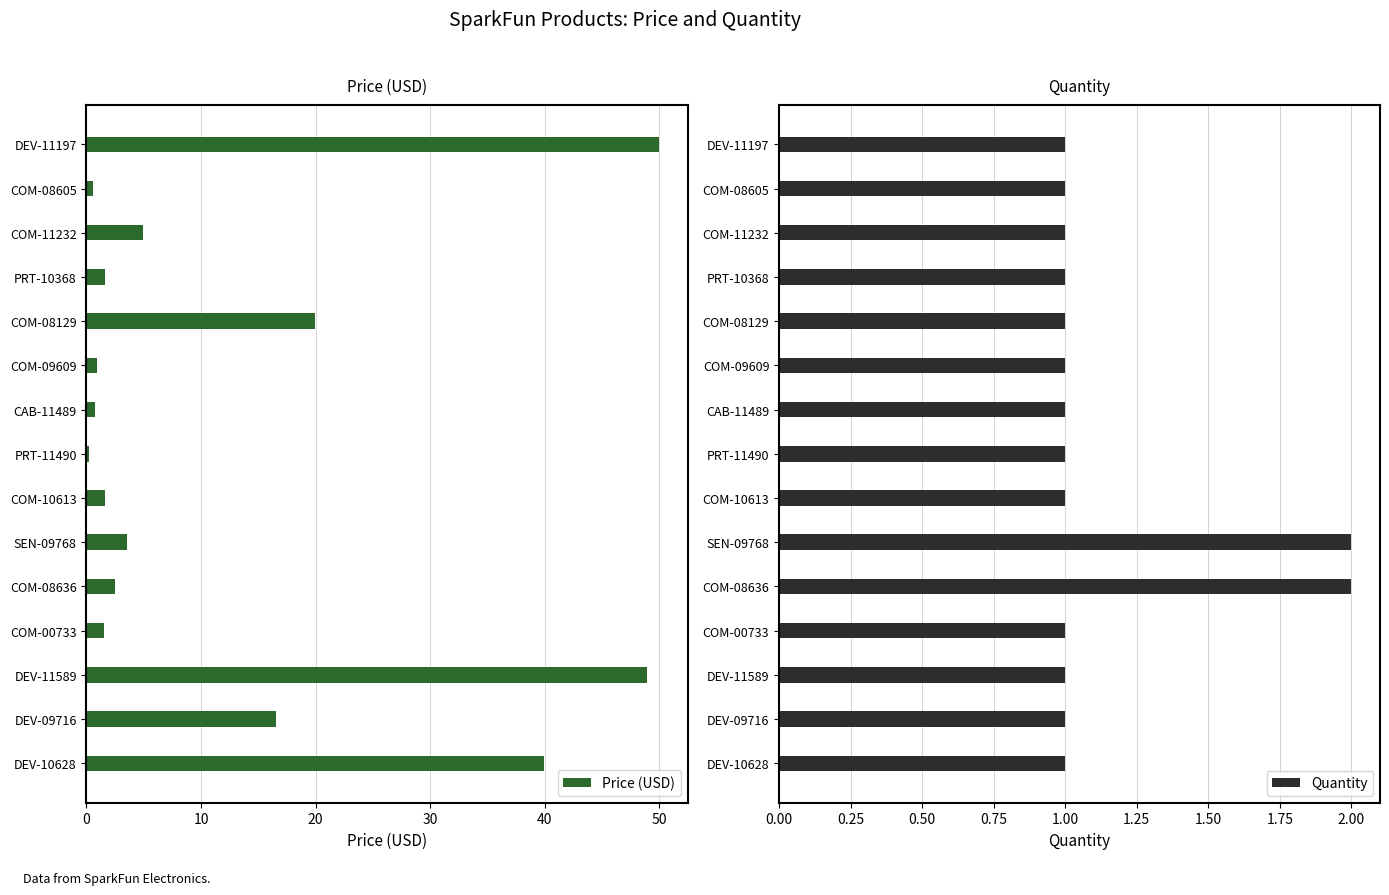

What is the difference between the maximum and minimum values in the Price (USD) series?

49.7